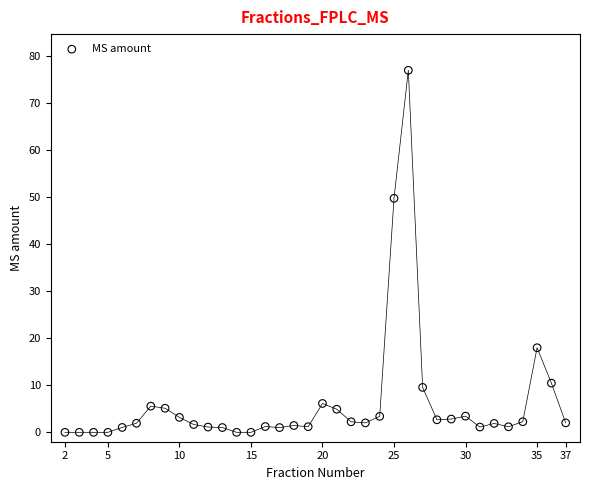

What is the range of X values (max minus min)?

35.0